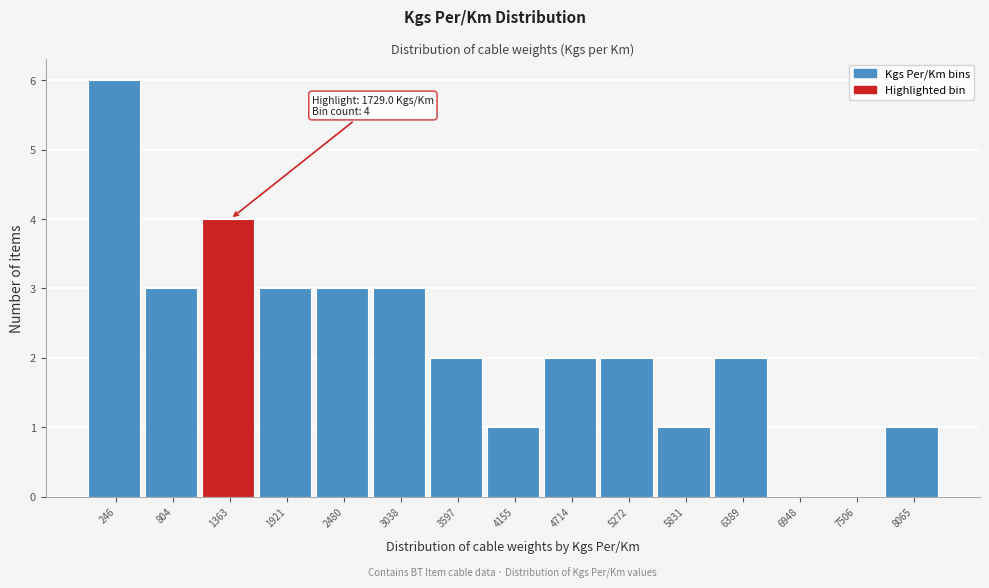

Reading left to right, transcribe all the data shown in this chart.

246=6	804=3	1363=4	1921=3	2480=3	3038=3	3597=2	4155=1	4714=2	5272=2	5831=1	6389=2	6948=0	7506=0	8065=1